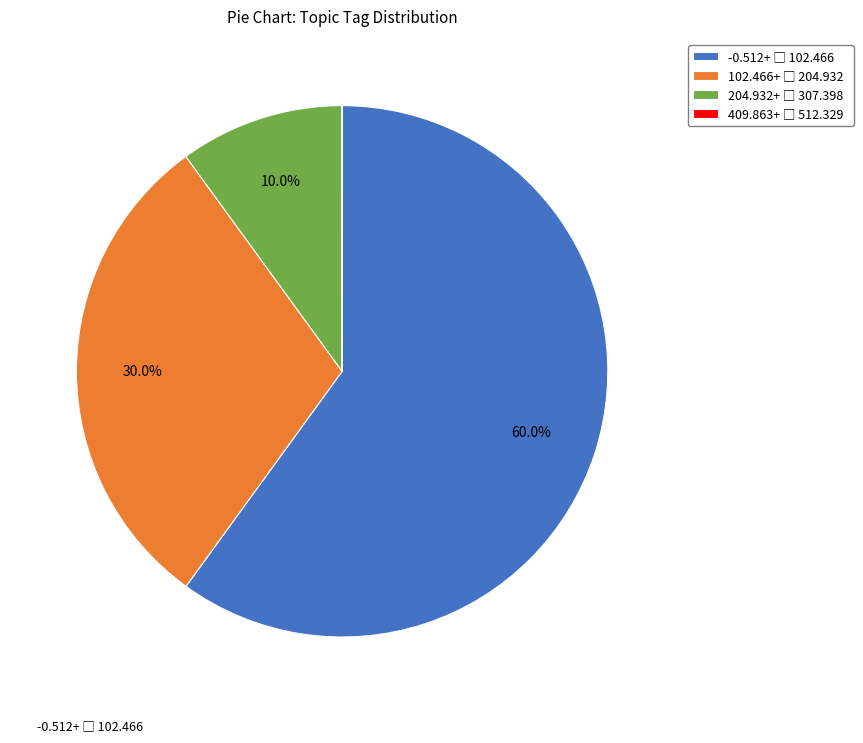

Is there any slice that represents more than half of the pie?

Yes